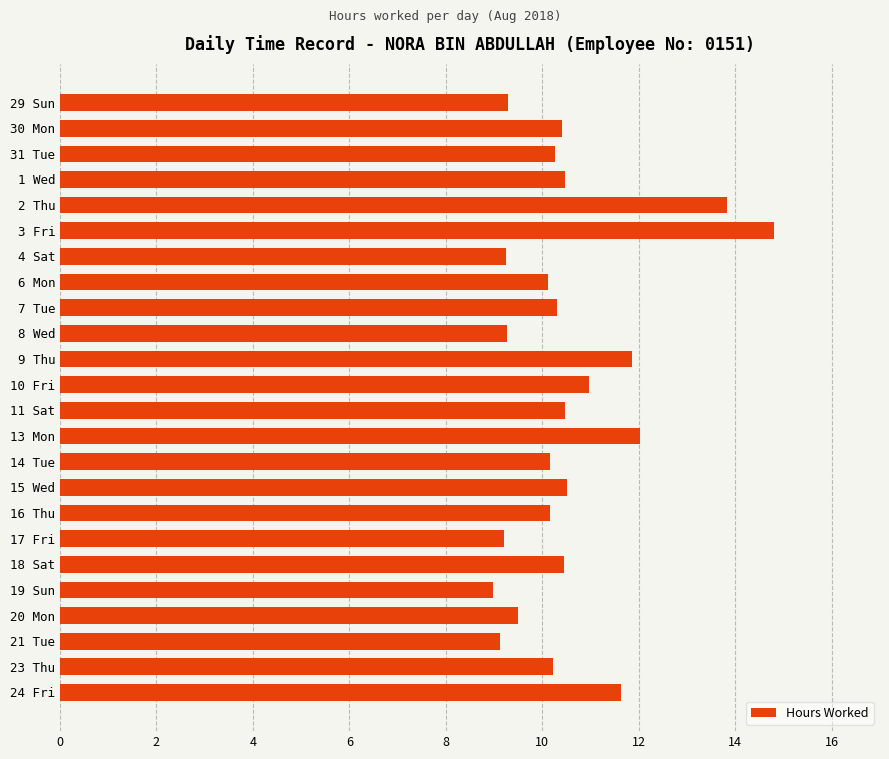

What value does the data have at 17 Fri?

9.2